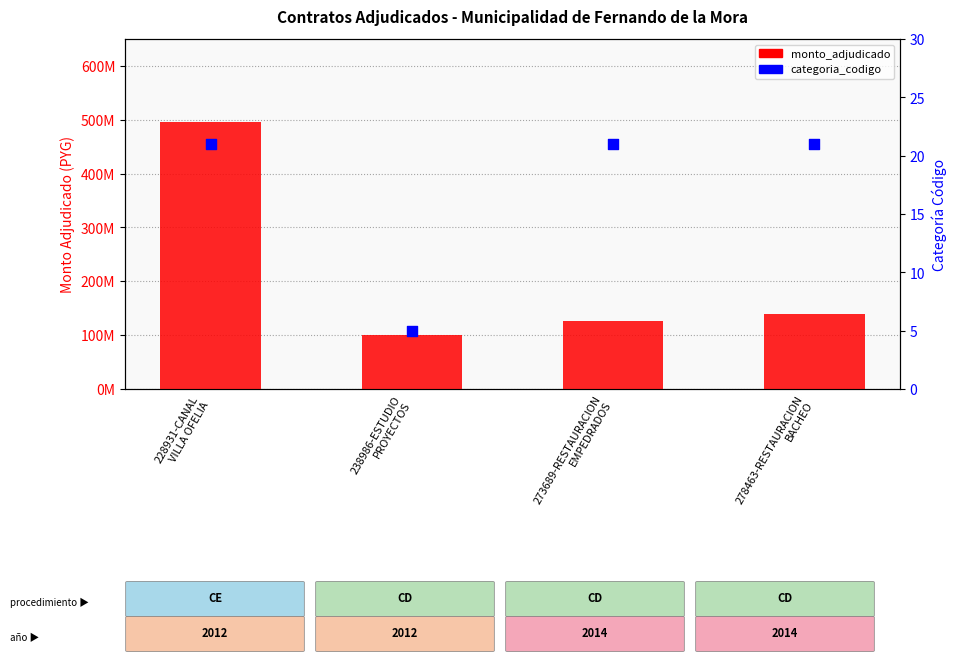

Which series reaches the minimum Y coordinate?

categoria_codigo